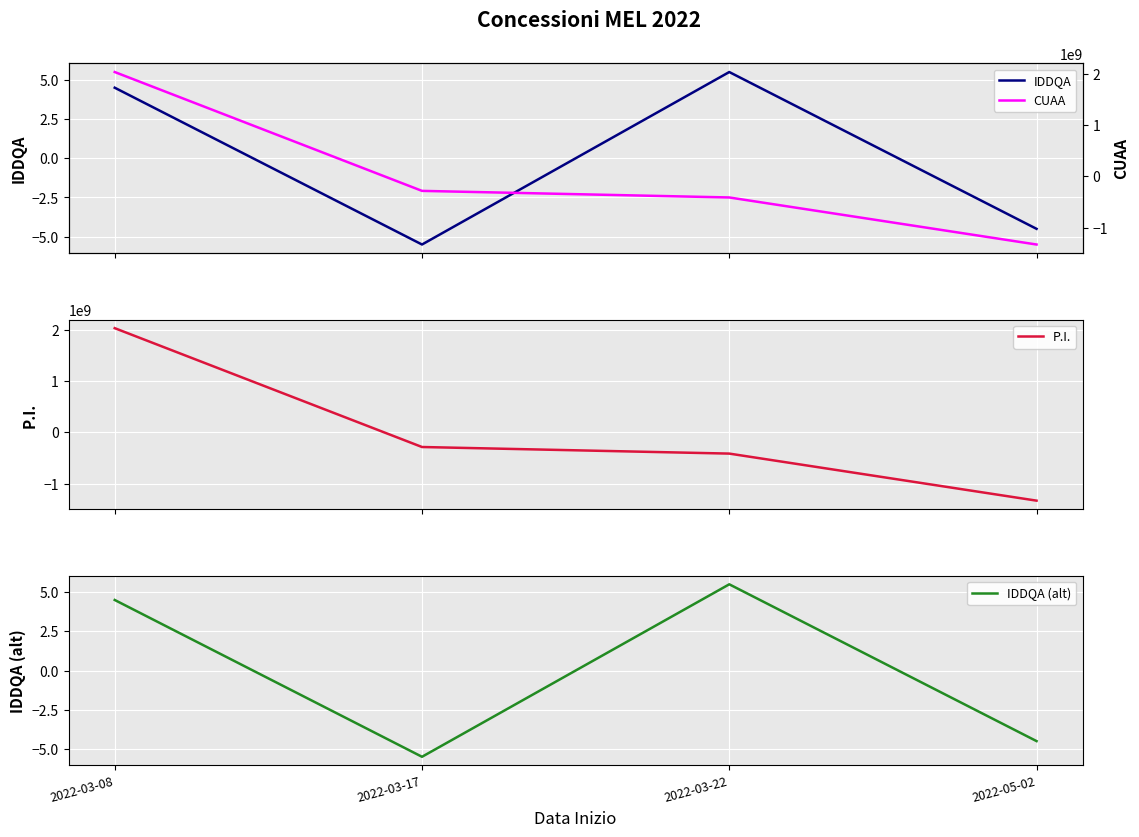

Between 2022-03-08 and 2022-05-02, which is larger?

2022-03-08